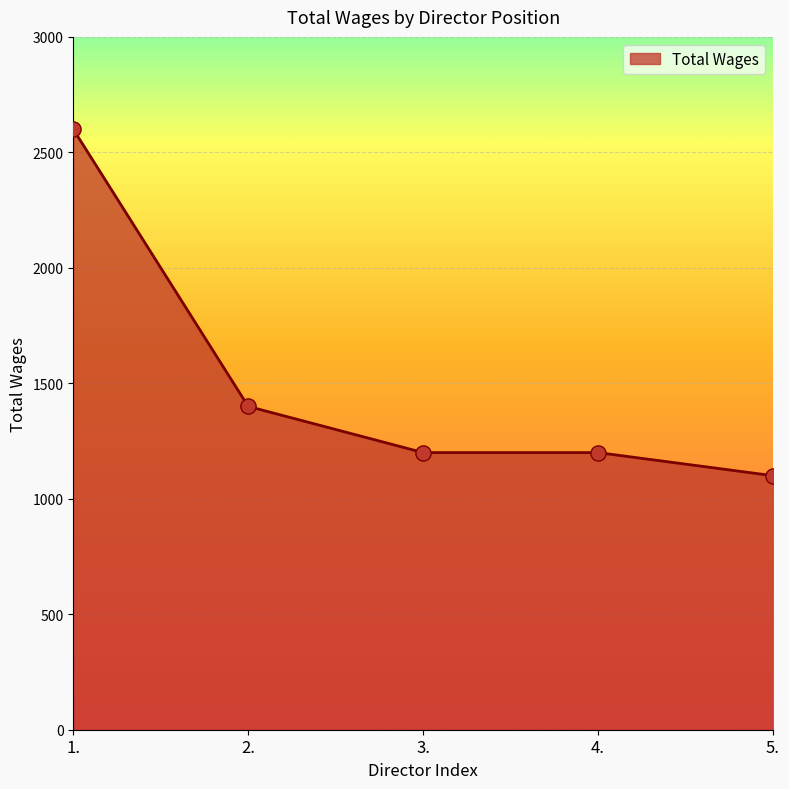

What is the ratio of the value at 2. to the value at 4.?

1.2